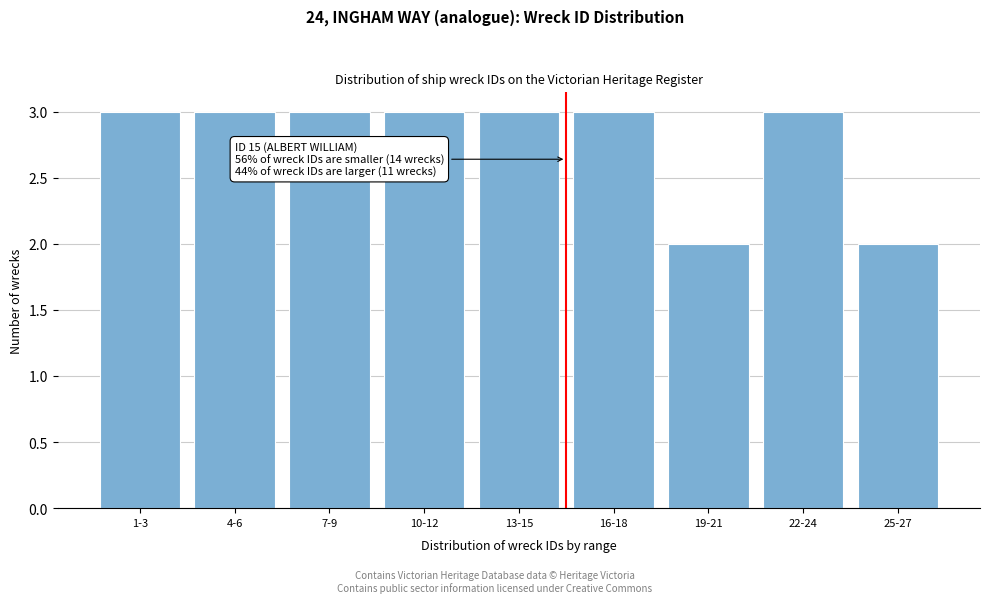

Reading left to right, what are all the values shown in this chart?

3	3	3	3	3	3	2	3	2